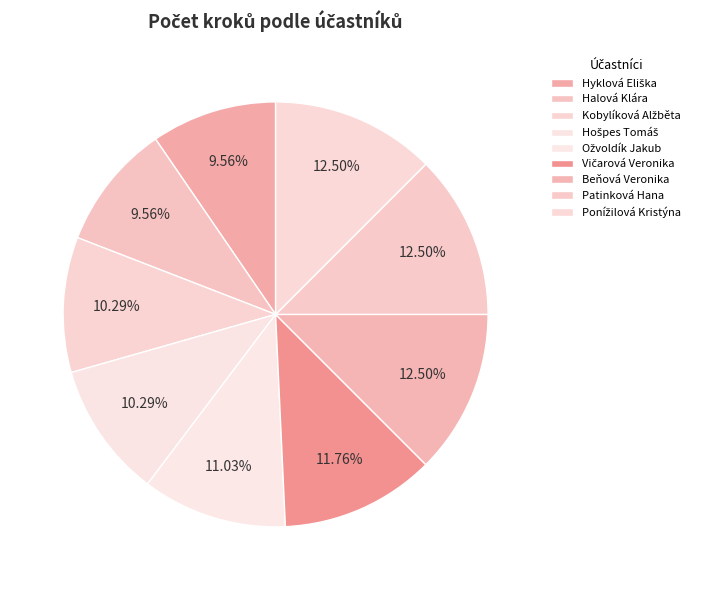

Rank the categories by value from lowest to highest.

Hyklová Eliška, Halová Klára, Kobylíková Alžběta, Hošpes Tomáš, Ožvoldík Jakub, Vičarová Veronika, Beňová Veronika, Patinková Hana, Ponížilová Kristýna